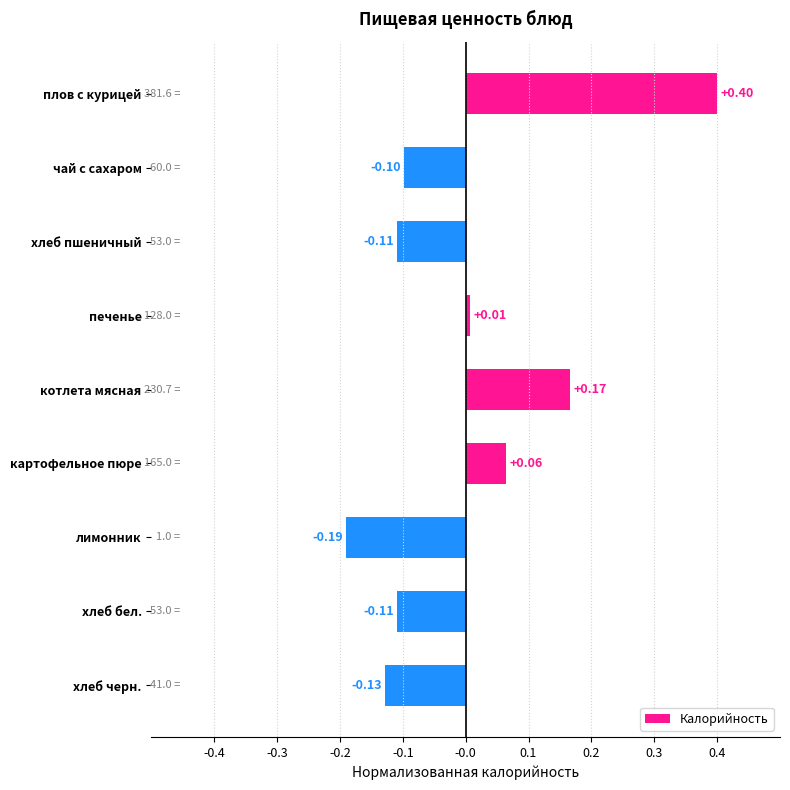

What is the label of the 5th bar from the top?

котлета мясная